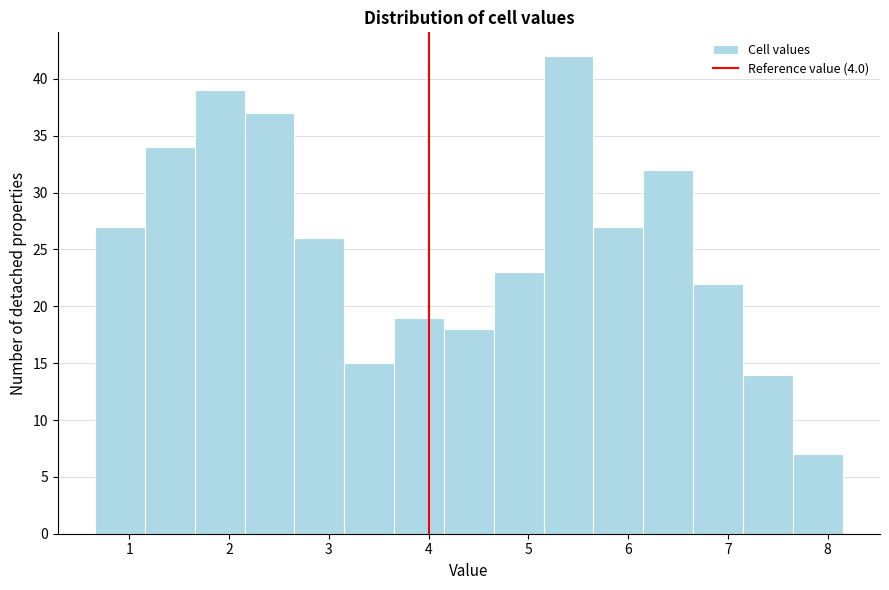

Reading left to right, transcribe this chart: for each bar, give the range it covers on the x-axis and its height. Neither the bar edges nor the heights are printed on the chart, so give them approximately, as read against the axes.

0.7 to 1.2: 27
1.2 to 1.7: 34
1.7 to 2.2: 39
2.2 to 2.7: 37
2.7 to 3.2: 26
3.2 to 3.7: 15
3.7 to 4.2: 19
4.2 to 4.7: 18
4.7 to 5.2: 23
5.2 to 5.7: 42
5.7 to 6.2: 27
6.2 to 6.7: 32
6.7 to 7.2: 22
7.2 to 7.7: 14
7.7 to 8.2: 7